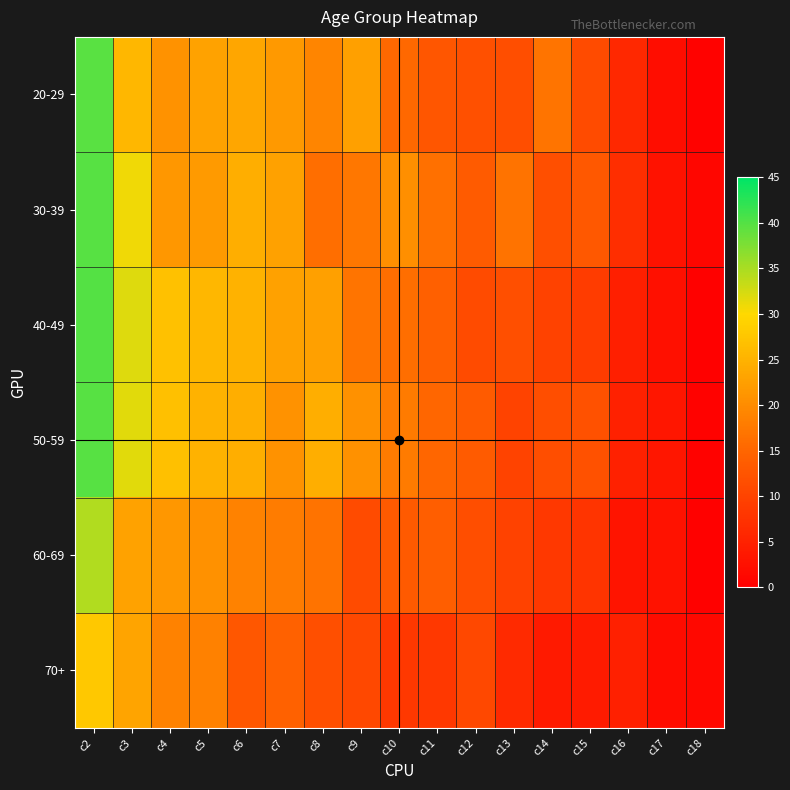

Reading left to right, what are all the values shown in this chart?

20-29: c2=39.6	c3=25.5	c4=20.9	c5=23.0	c6=23.4	c7=21.7	c8=19.1	c9=22.6	c10=15.3	c11=12.8	c12=11.9	c13=11.5	c14=17.0	c15=11.1	c16=6.0	c17=2.1	c18=0.4
30-39: c2=39.9	c3=30.9	c4=21.5	c5=21.8	c6=24.5	c7=22.8	c8=16.1	c9=17.4	c10=20.5	c11=16.4	c12=13.4	c13=16.8	c14=11.7	c15=13.1	c16=7.0	c17=2.7	c18=1.0
40-49: c2=40.0	c3=31.9	c4=26.9	c5=25.6	c6=25.0	c7=22.8	c8=22.5	c9=16.9	c10=16.1	c11=14.2	c12=11.1	c13=11.7	c14=9.7	c15=8.9	c16=4.7	c17=2.5	c18=0.3
50-59: c2=39.9	c3=31.8	c4=26.8	c5=25.1	c6=24.6	c7=20.9	c8=24.6	c9=20.7	c10=17.9	c11=15.0	c12=13.5	c13=10.0	c14=11.5	c15=12.0	c16=5.0	c17=3.5	c18=0.4
60-69: c2=34.5	c3=23.0	c4=21.5	c5=20.6	c6=18.7	c7=18.0	c8=16.7	c9=11.2	c10=13.3	c11=13.9	c12=11.6	c13=9.7	c14=8.4	c15=7.9	c16=3.0	c17=2.8	c18=0.2
70+: c2=27.9	c3=23.1	c4=18.8	c5=18.5	c6=13.0	c7=14.3	c8=11.7	c9=10.7	c10=8.4	c11=8.4	c12=10.7	c13=6.2	c14=3.9	c15=4.2	c16=4.9	c17=1.9	c18=1.3